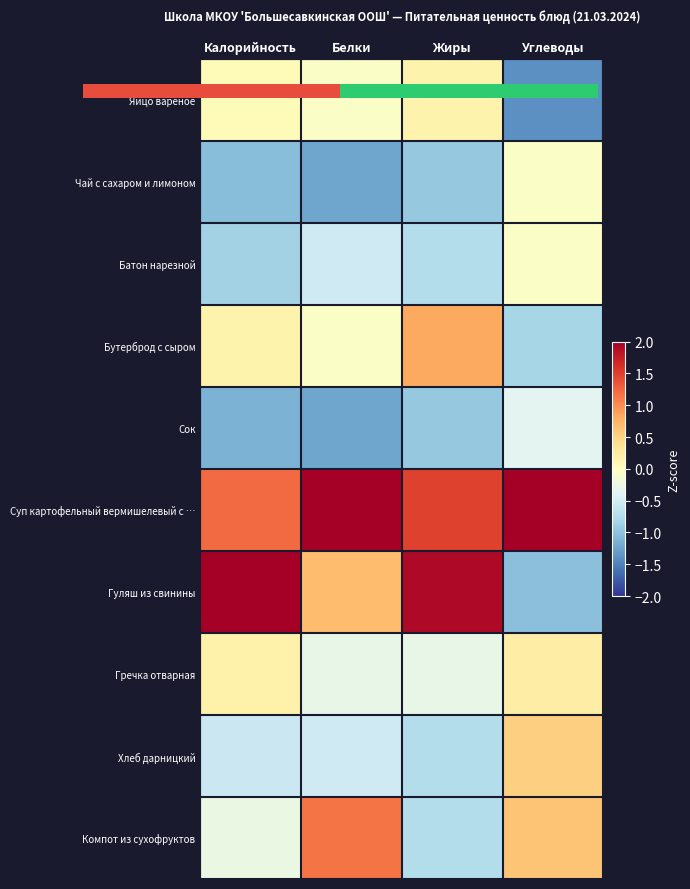

What is the maximum value shown in the chart?

2.3